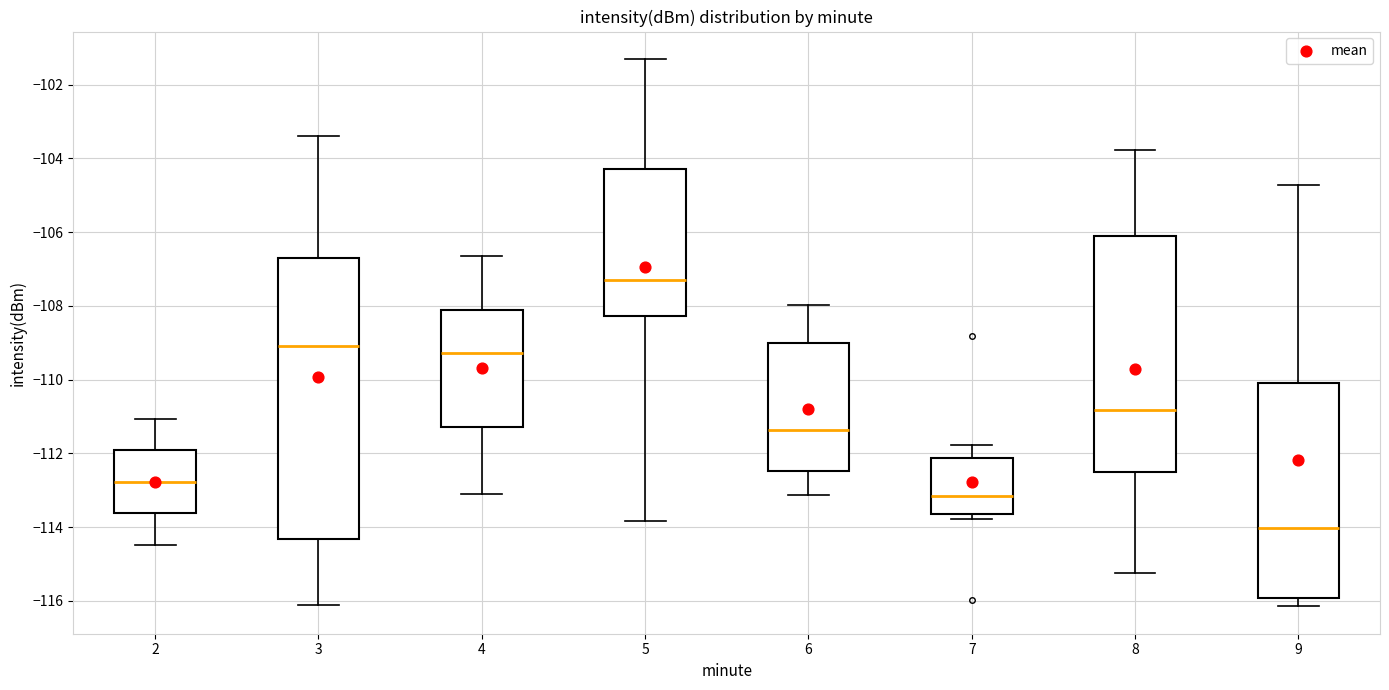

Where does the upper whisker of the box at x = 5 end on the y-axis? The values are not printed on the chart, so give them approximately, as read against the axis.

-101.4